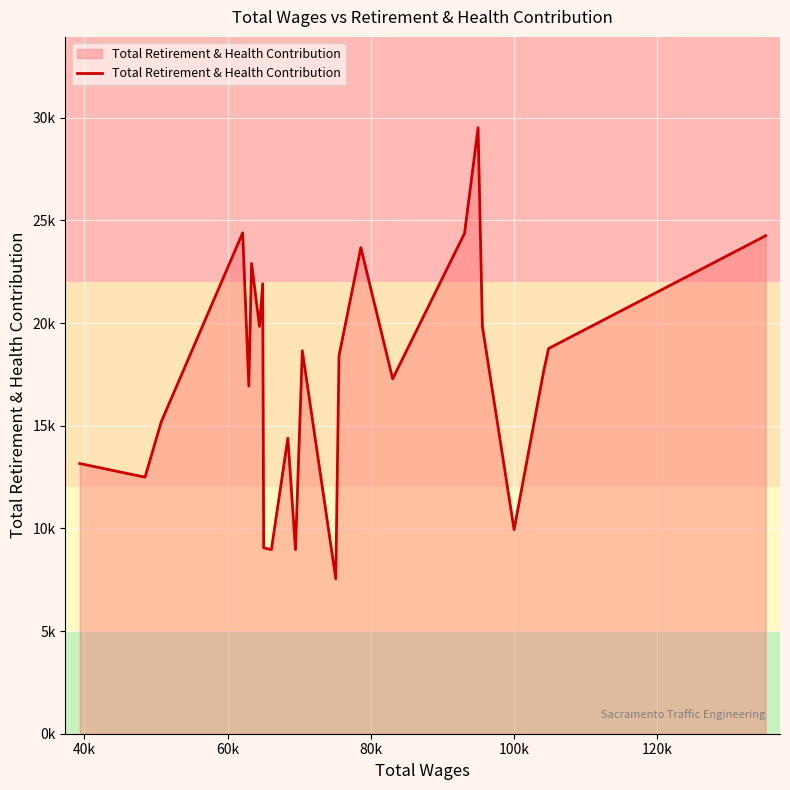

Is this an area chart (filled region under the line)?

Yes